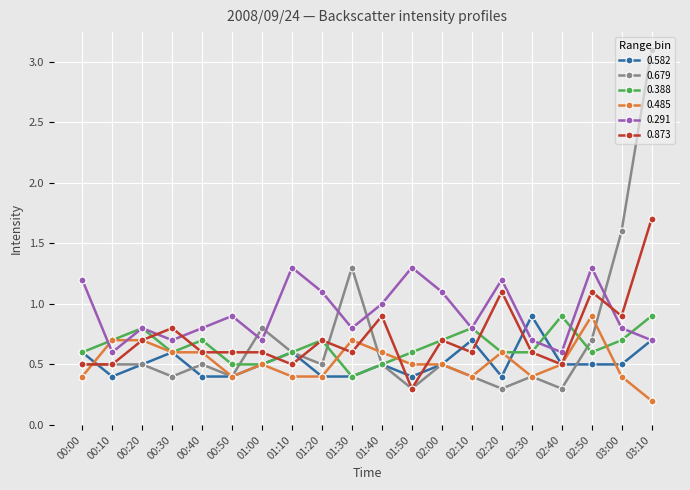

Reading left to right, list all the values displayed in this chart.

0.582: 00:00=0.6	00:10=0.4	00:20=0.5	00:30=0.6	00:40=0.4	00:50=0.4	01:00=0.5	01:10=0.6	01:20=0.4	01:30=0.4	01:40=0.5	01:50=0.4	02:00=0.5	02:10=0.7	02:20=0.4	02:30=0.9	02:40=0.5	02:50=0.5	03:00=0.5	03:10=0.7
0.679: 00:00=0.5	00:10=0.5	00:20=0.5	00:30=0.4	00:40=0.5	00:50=0.4	01:00=0.8	01:10=0.6	01:20=0.5	01:30=1.3	01:40=0.5	01:50=0.3	02:00=0.5	02:10=0.4	02:20=0.3	02:30=0.4	02:40=0.3	02:50=0.7	03:00=1.6	03:10=3.1
0.388: 00:00=0.6	00:10=0.7	00:20=0.8	00:30=0.6	00:40=0.7	00:50=0.5	01:00=0.5	01:10=0.6	01:20=0.7	01:30=0.4	01:40=0.5	01:50=0.6	02:00=0.7	02:10=0.8	02:20=0.6	02:30=0.6	02:40=0.9	02:50=0.6	03:00=0.7	03:10=0.9
0.485: 00:00=0.4	00:10=0.7	00:20=0.7	00:30=0.6	00:40=0.6	00:50=0.4	01:00=0.5	01:10=0.4	01:20=0.4	01:30=0.7	01:40=0.6	01:50=0.5	02:00=0.5	02:10=0.4	02:20=0.6	02:30=0.4	02:40=0.5	02:50=0.9	03:00=0.4	03:10=0.2
0.291: 00:00=1.2	00:10=0.6	00:20=0.8	00:30=0.7	00:40=0.8	00:50=0.9	01:00=0.7	01:10=1.3	01:20=1.1	01:30=0.8	01:40=1.0	01:50=1.3	02:00=1.1	02:10=0.8	02:20=1.2	02:30=0.7	02:40=0.6	02:50=1.3	03:00=0.8	03:10=0.7
0.873: 00:00=0.5	00:10=0.5	00:20=0.7	00:30=0.8	00:40=0.6	00:50=0.6	01:00=0.6	01:10=0.5	01:20=0.7	01:30=0.6	01:40=0.9	01:50=0.3	02:00=0.7	02:10=0.6	02:20=1.1	02:30=0.6	02:40=0.5	02:50=1.1	03:00=0.9	03:10=1.7